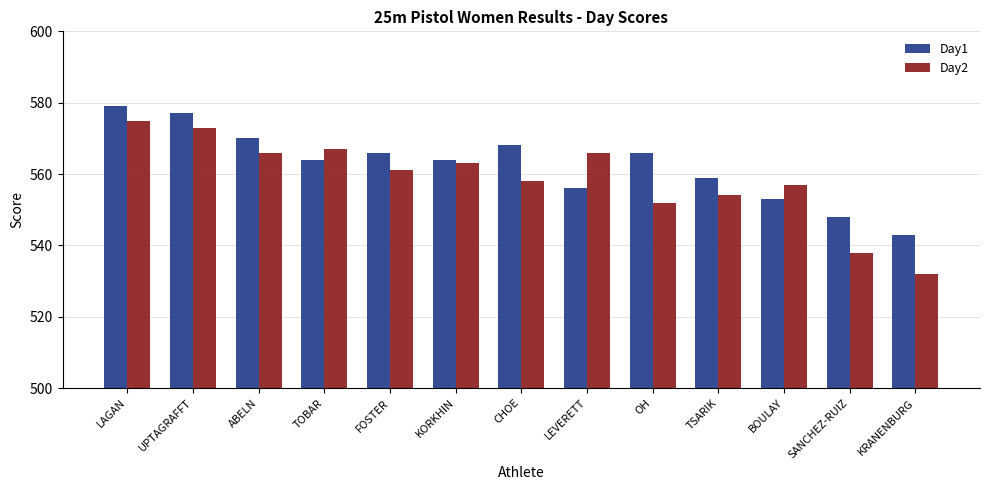

Reading left to right, transcribe all the data shown in this chart.

Day1: 579	577	570	564	566	564	568	556	566	559	553	548	543
Day2: 575	573	566	567	561	563	558	566	552	554	557	538	532